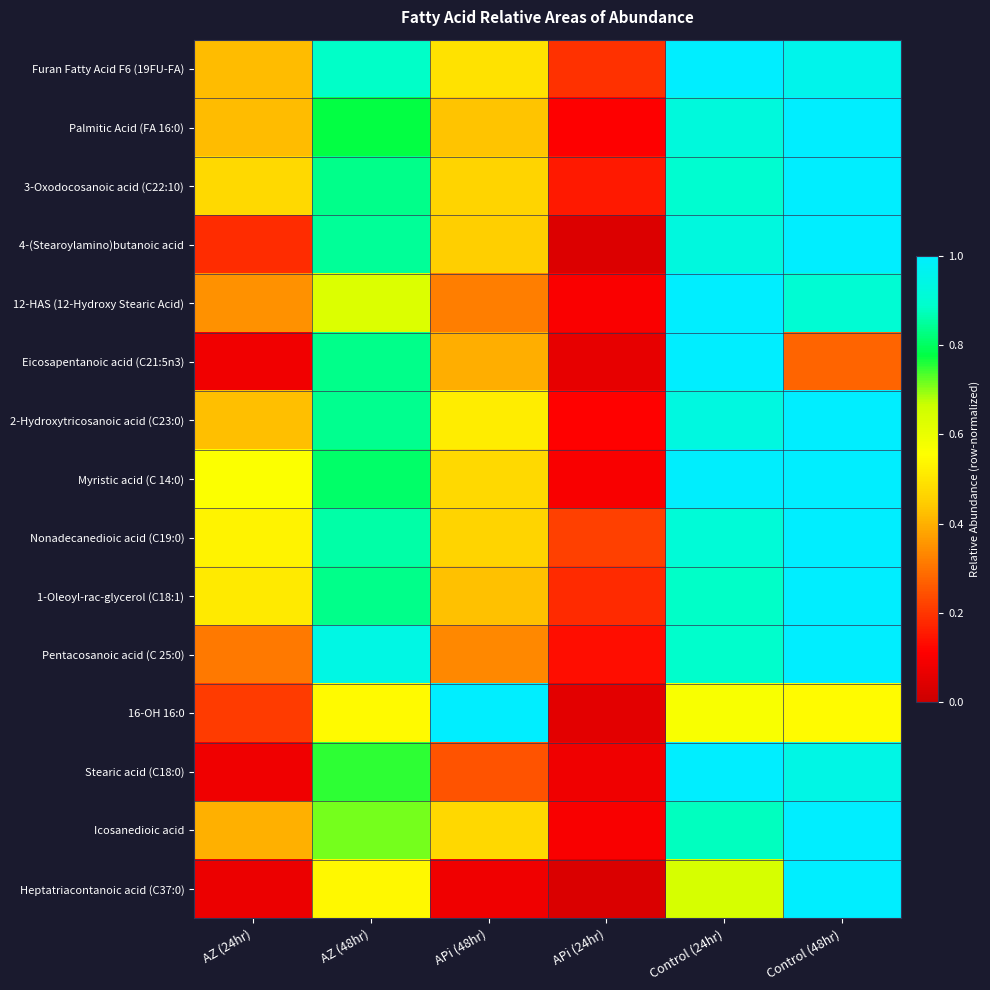

Reading left to right, list all the values displayed in this chart.

Furan Fatty Acid F6 (19FU-FA): AZ (24hr)=0.4	AZ (48hr)=0.9	APi (48hr)=0.5	APi (24hr)=0.2	Control (24hr)=1.0	Control (48hr)=1.0
Palmitic Acid (FA 16:0): AZ (24hr)=0.4	AZ (48hr)=0.8	APi (48hr)=0.4	APi (24hr)=0.1	Control (24hr)=0.9	Control (48hr)=1.0
3-Oxodocosanoic acid (C22:10): AZ (24hr)=0.5	AZ (48hr)=0.8	APi (48hr)=0.5	APi (24hr)=0.2	Control (24hr)=0.9	Control (48hr)=1.0
4-(Stearoylamino)butanoic acid: AZ (24hr)=0.2	AZ (48hr)=0.8	APi (48hr)=0.4	APi (24hr)=0.0	Control (24hr)=0.9	Control (48hr)=1.0
12-HAS (12-Hydroxy Stearic Acid): AZ (24hr)=0.3	AZ (48hr)=0.6	APi (48hr)=0.3	APi (24hr)=0.1	Control (24hr)=1.0	Control (48hr)=0.9
Eicosapentanoic acid (C21:5n3): AZ (24hr)=0.1	AZ (48hr)=0.8	APi (48hr)=0.4	APi (24hr)=0.1	Control (24hr)=1.0	Control (48hr)=0.3
2-Hydroxytricosanoic acid (C23:0): AZ (24hr)=0.4	AZ (48hr)=0.8	APi (48hr)=0.5	APi (24hr)=0.1	Control (24hr)=0.9	Control (48hr)=1.0
Myristic acid (C 14:0): AZ (24hr)=0.6	AZ (48hr)=0.8	APi (48hr)=0.5	APi (24hr)=0.1	Control (24hr)=1.0	Control (48hr)=1.0
Nonadecanedioic acid (C19:0): AZ (24hr)=0.5	AZ (48hr)=0.9	APi (48hr)=0.5	APi (24hr)=0.2	Control (24hr)=0.9	Control (48hr)=1.0
1-Oleoyl-rac-glycerol (C18:1): AZ (24hr)=0.5	AZ (48hr)=0.8	APi (48hr)=0.4	APi (24hr)=0.2	Control (24hr)=0.9	Control (48hr)=1.0
Pentacosanoic acid (C 25:0): AZ (24hr)=0.3	AZ (48hr)=0.9	APi (48hr)=0.3	APi (24hr)=0.1	Control (24hr)=0.9	Control (48hr)=1.0
16-OH 16:0: AZ (24hr)=0.2	AZ (48hr)=0.5	APi (48hr)=1.0	APi (24hr)=0.1	Control (24hr)=0.6	Control (48hr)=0.5
Stearic acid (C18:0): AZ (24hr)=0.1	AZ (48hr)=0.8	APi (48hr)=0.2	APi (24hr)=0.1	Control (24hr)=1.0	Control (48hr)=0.9
Icosanedioic acid: AZ (24hr)=0.4	AZ (48hr)=0.7	APi (48hr)=0.5	APi (24hr)=0.1	Control (24hr)=0.9	Control (48hr)=1.0
Heptatriacontanoic acid (C37:0): AZ (24hr)=0.1	AZ (48hr)=0.5	APi (48hr)=0.1	APi (24hr)=0.0	Control (24hr)=0.6	Control (48hr)=1.0